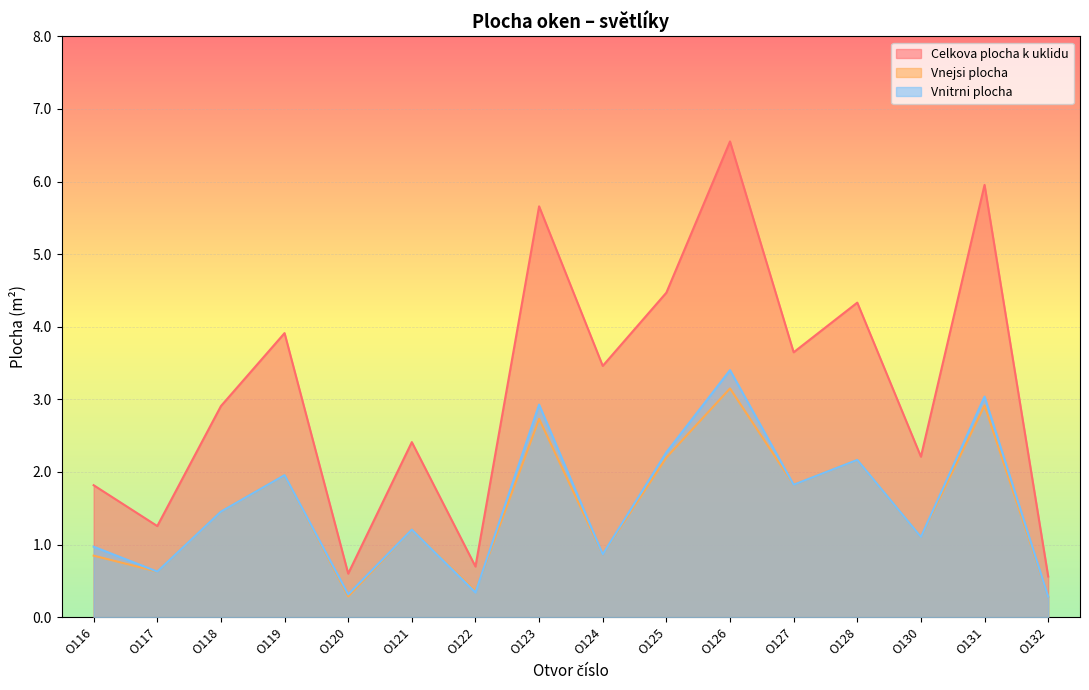

Which series has the largest total across all categories?

Celkova plocha k uklidu